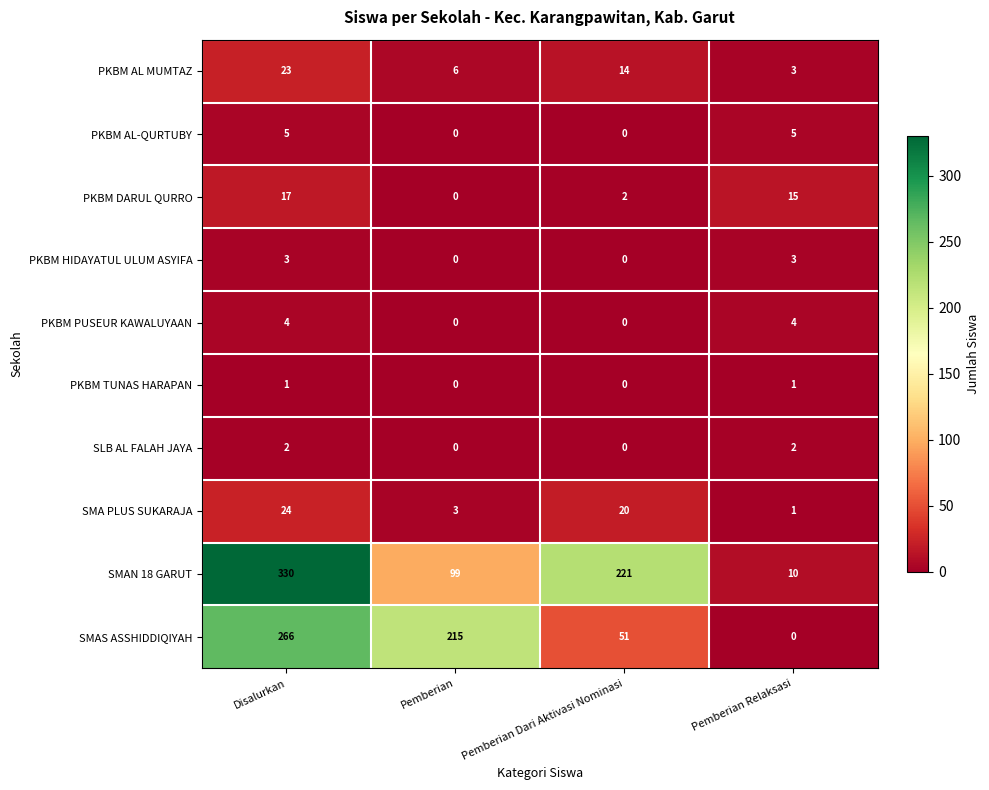

Count the number of data series in this chart.

10